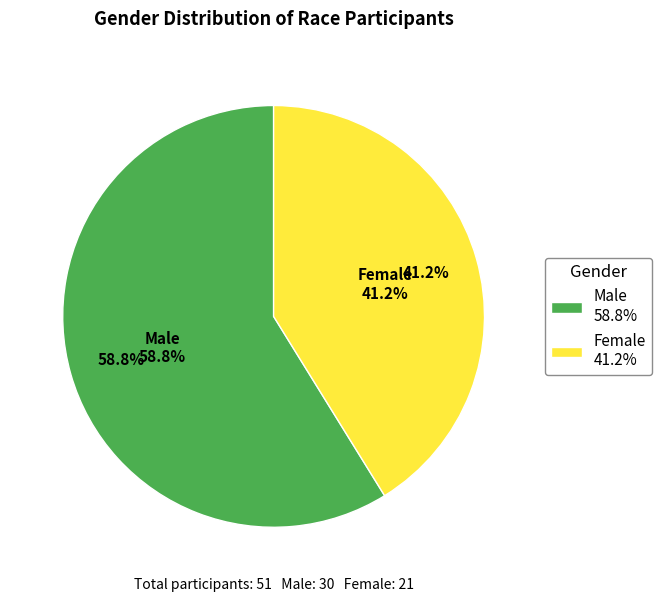

Which category has the biggest portion of the pie?

Male